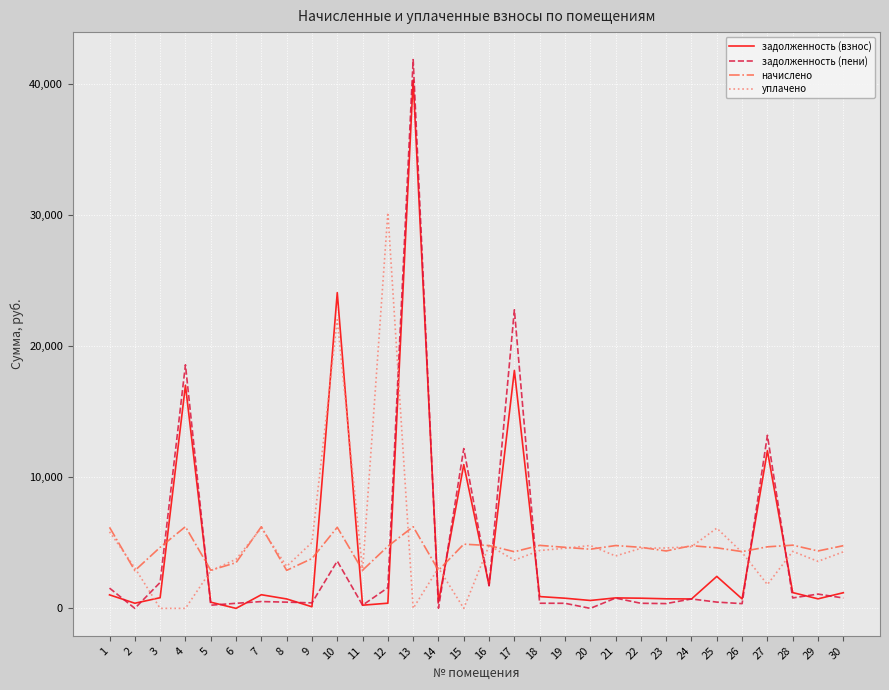

What is the maximum value shown in the chart?

41852.6